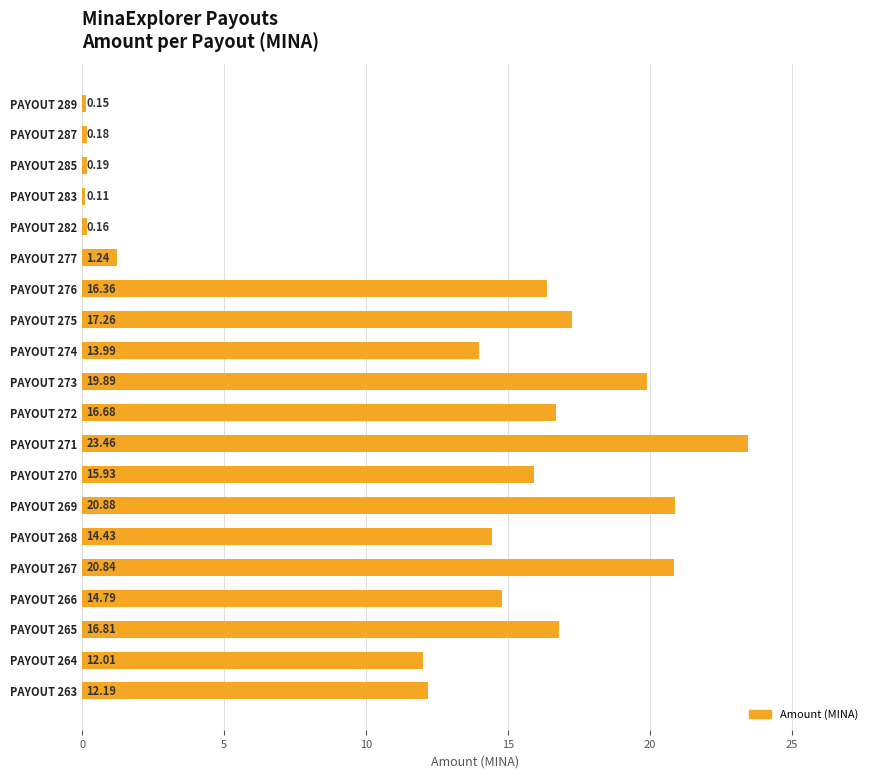

List the labels in order of value, smallest first.

PAYOUT 283, PAYOUT 289, PAYOUT 282, PAYOUT 287, PAYOUT 285, PAYOUT 277, PAYOUT 264, PAYOUT 263, PAYOUT 274, PAYOUT 268, PAYOUT 266, PAYOUT 270, PAYOUT 276, PAYOUT 272, PAYOUT 265, PAYOUT 275, PAYOUT 273, PAYOUT 267, PAYOUT 269, PAYOUT 271